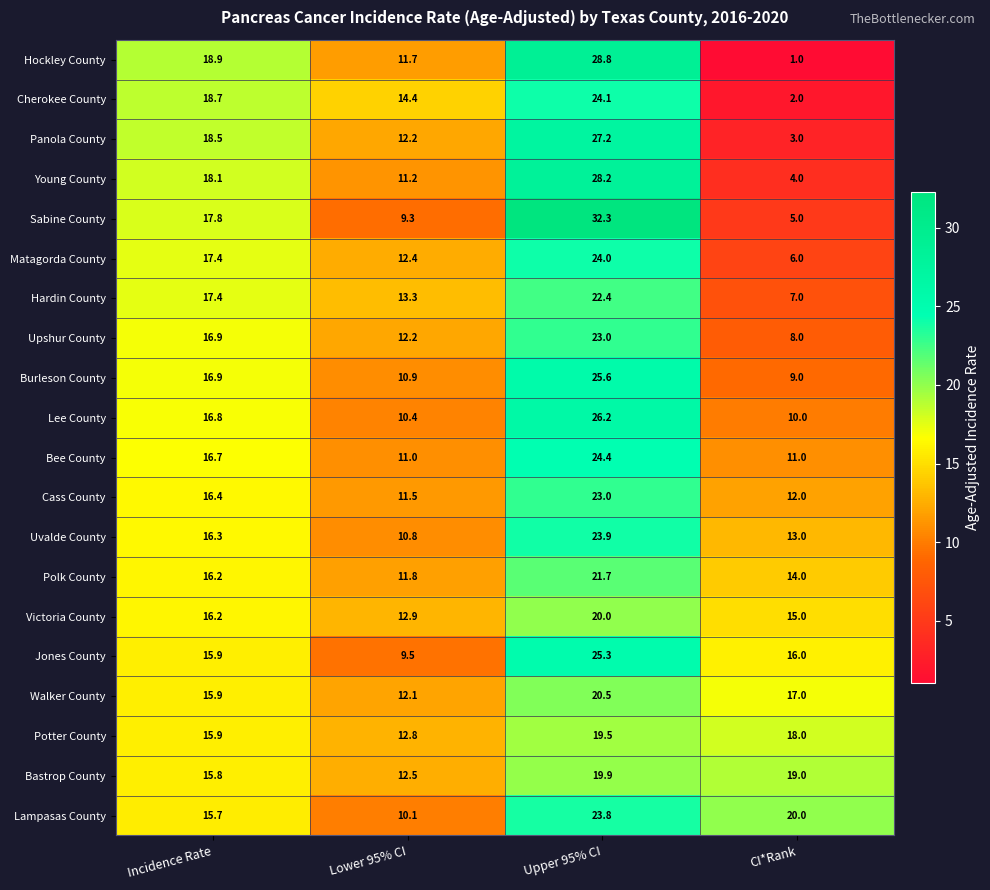

What is the difference between the maximum and minimum values in the Bee County series?

13.4